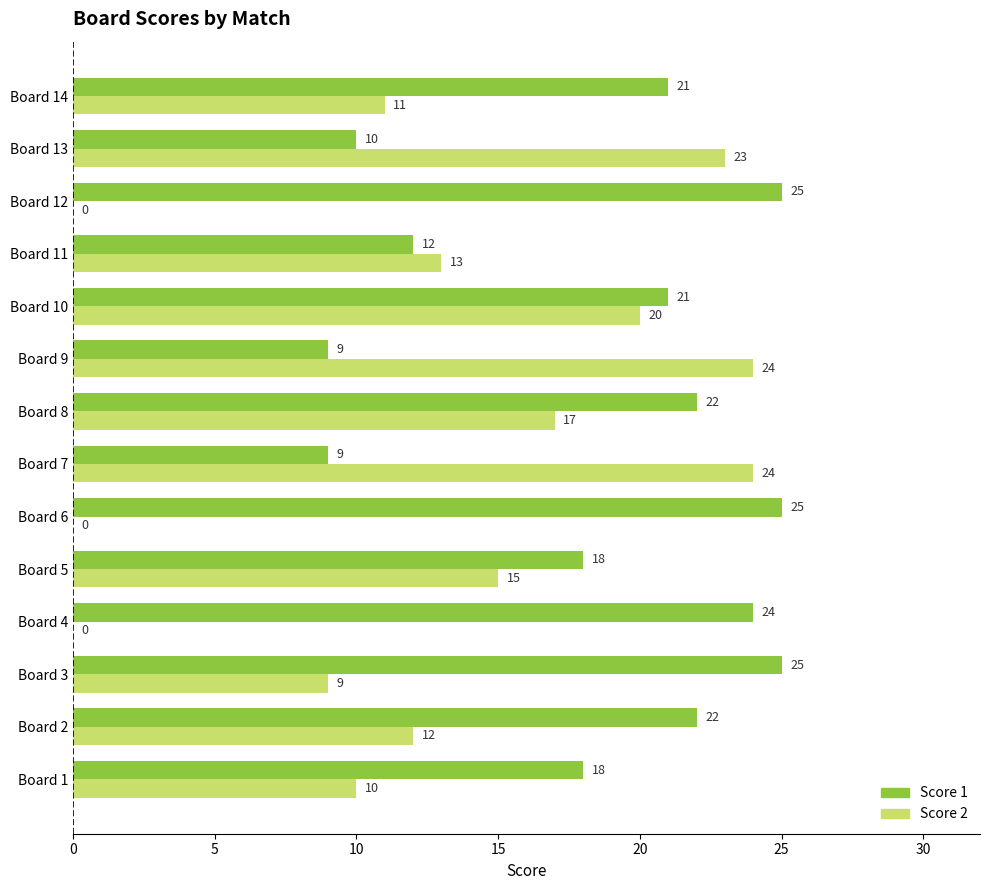

What is the sum of all Score 2 values?

178